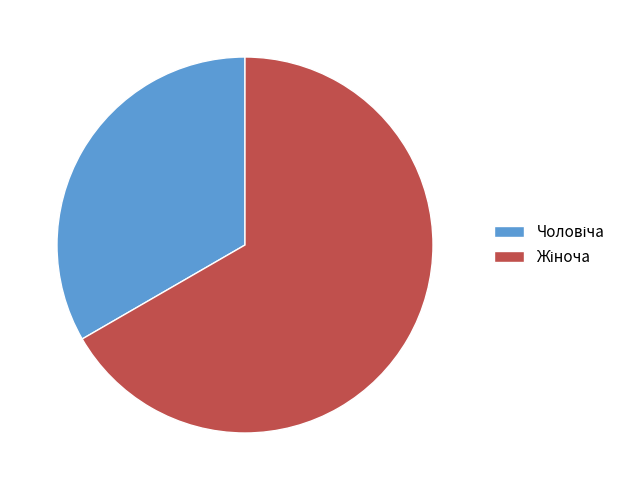

Does any single category account for the majority?

Yes